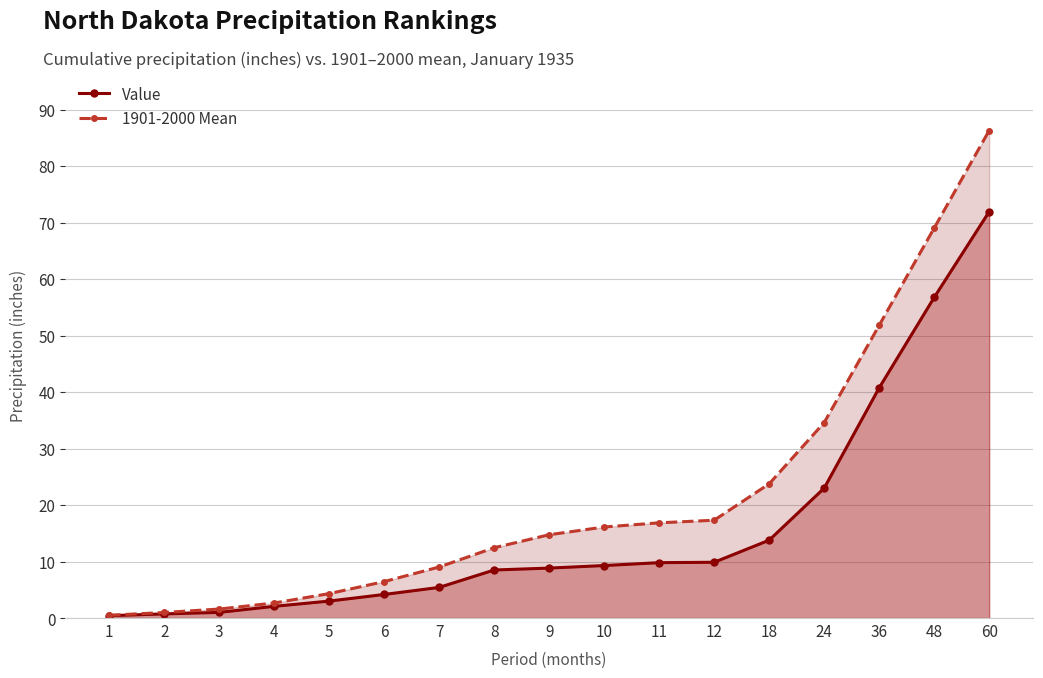

Reading right to left, list all the values displayed in this chart.

Value: 60=71.9	48=56.7	36=40.7	24=23.0	18=13.8	12=9.9	11=9.8	10=9.3	9=8.8	8=8.5	7=5.4	6=4.2	5=3.0	4=2.1	3=1.0	2=0.7	1=0.4
1901-2000 Mean: 60=86.3	48=69.0	36=51.8	24=34.6	18=23.8	12=17.3	11=16.9	10=16.1	9=14.7	8=12.4	7=9.0	6=6.5	5=4.3	4=2.7	3=1.6	2=1.0	1=0.5